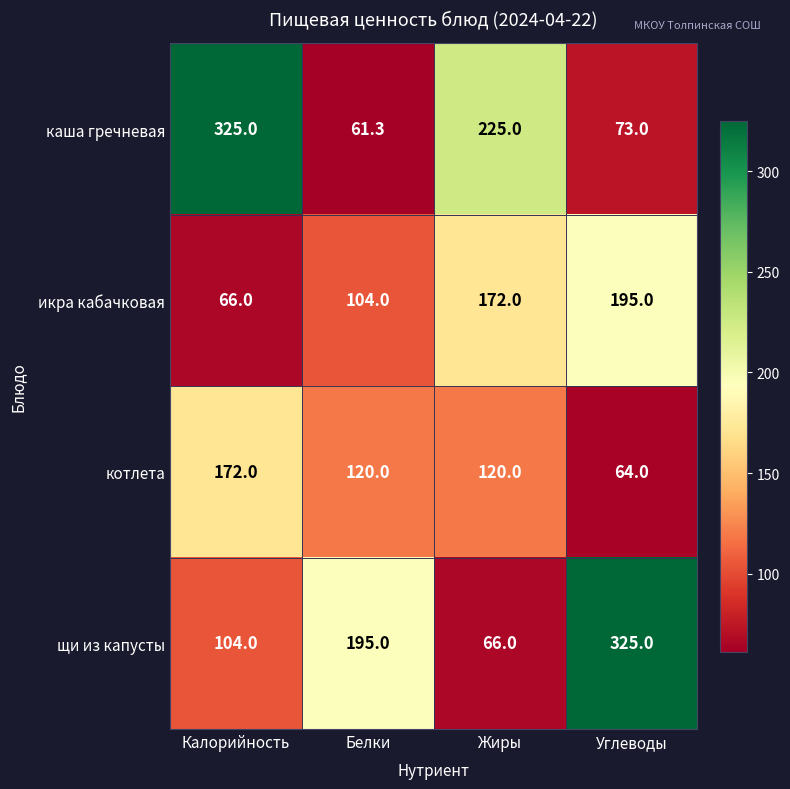

What is the difference between the maximum and minimum values in the щи из капусты series?

259.0